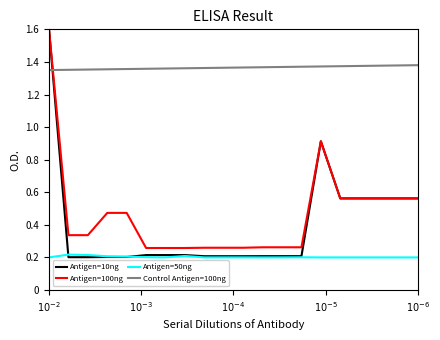

True or false: Antigen=100ng and Antigen=50ng cross at least once.

False